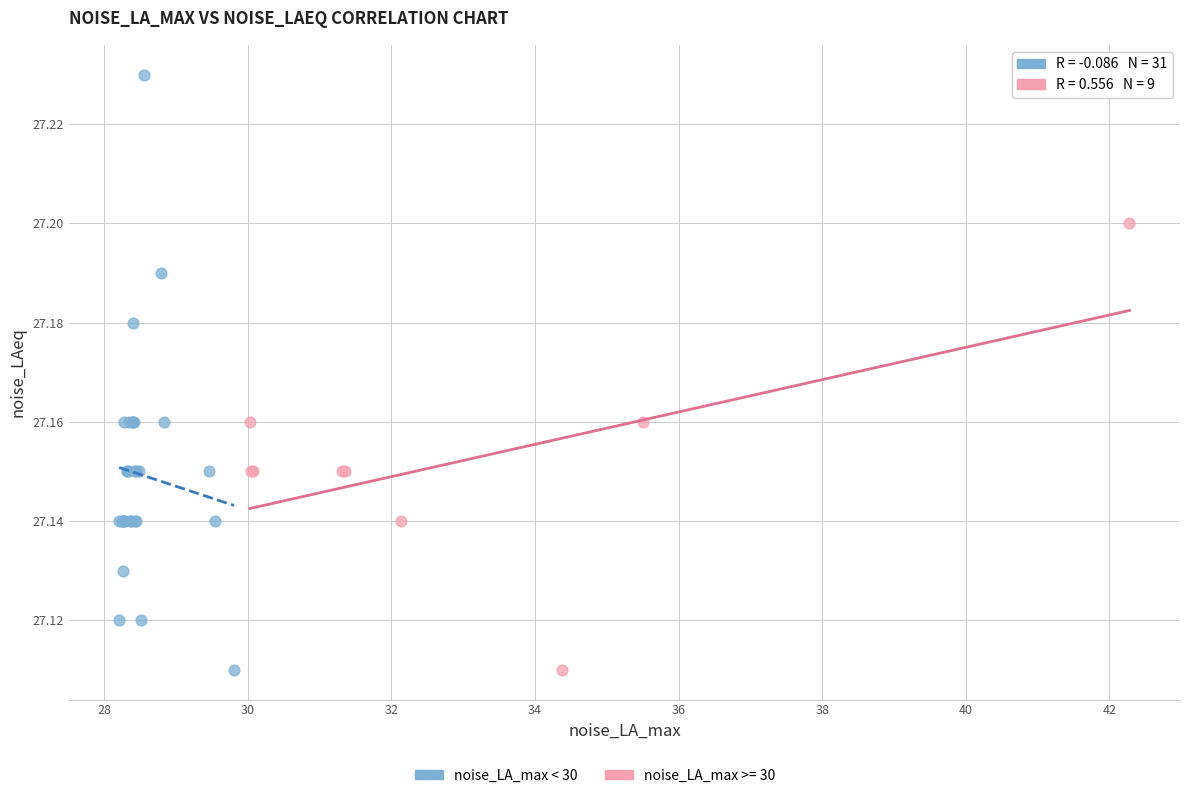

Which series reaches the maximum Y coordinate?

noise_LA_max < 30